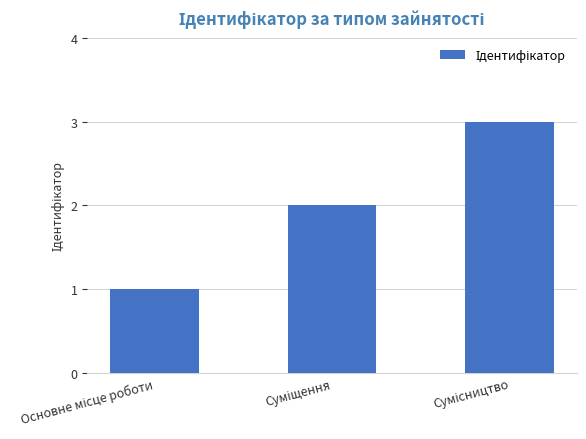

What is the maximum value shown in the chart?

3